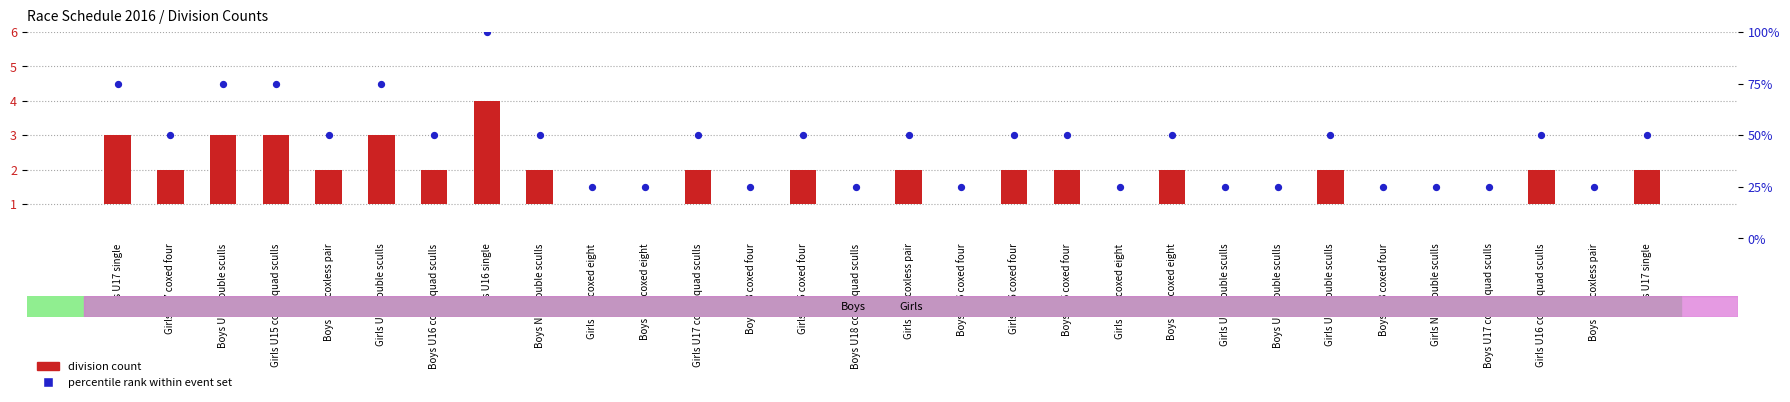

Which series has the widest spread of Y values?

percentile rank within event set